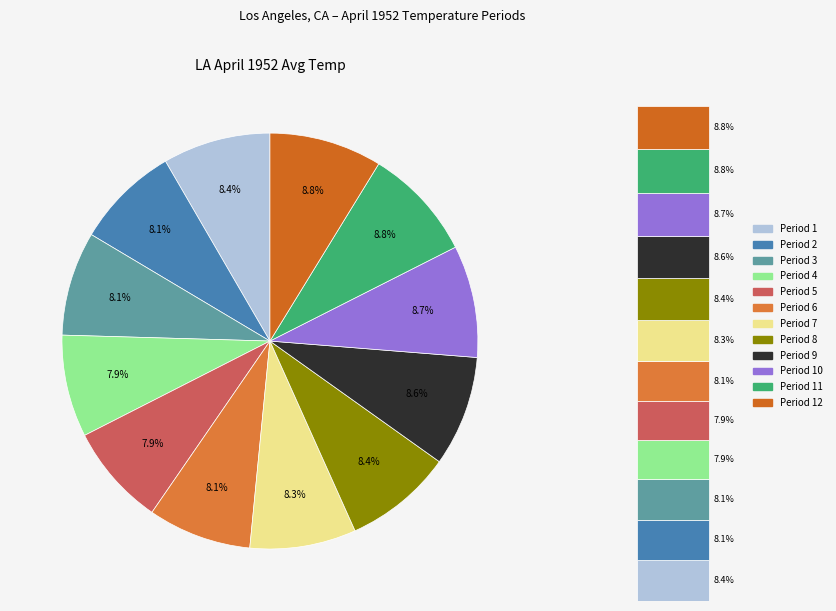

Count the number of slices in the pie.

12